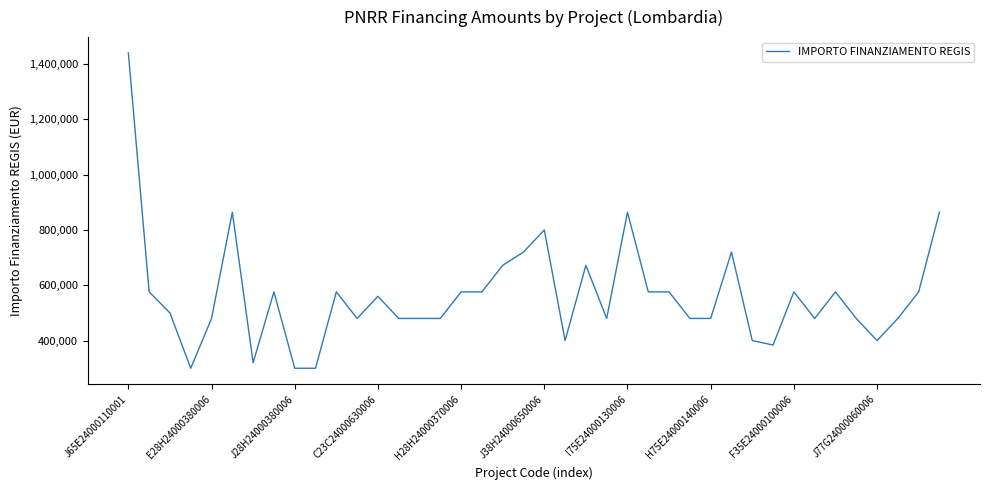

What is the greatest value displayed?

1440000